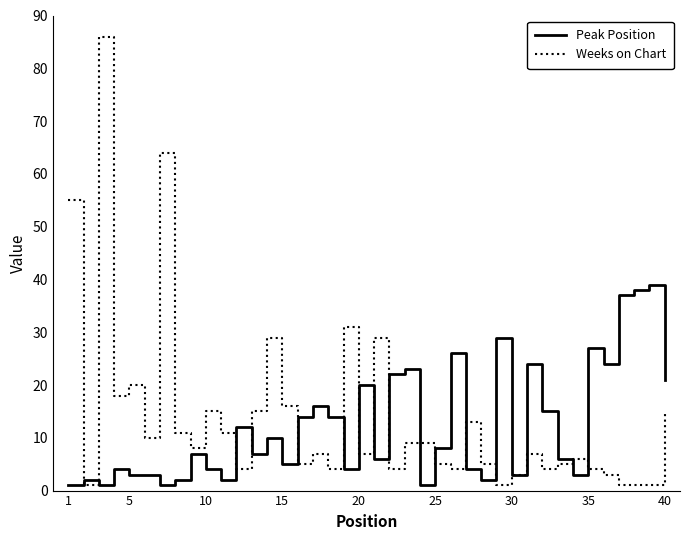

Which series has the largest range (max minus min)?

Weeks on Chart